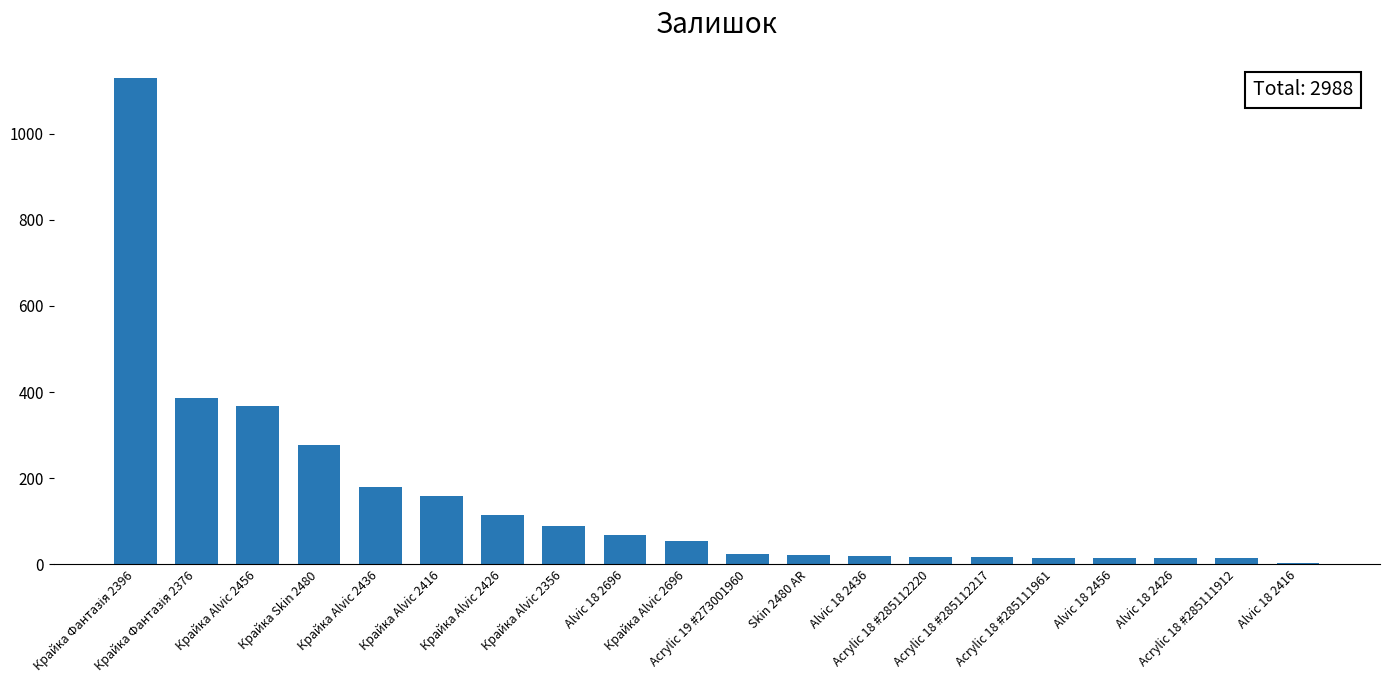

Count the number of data series in this chart.

1